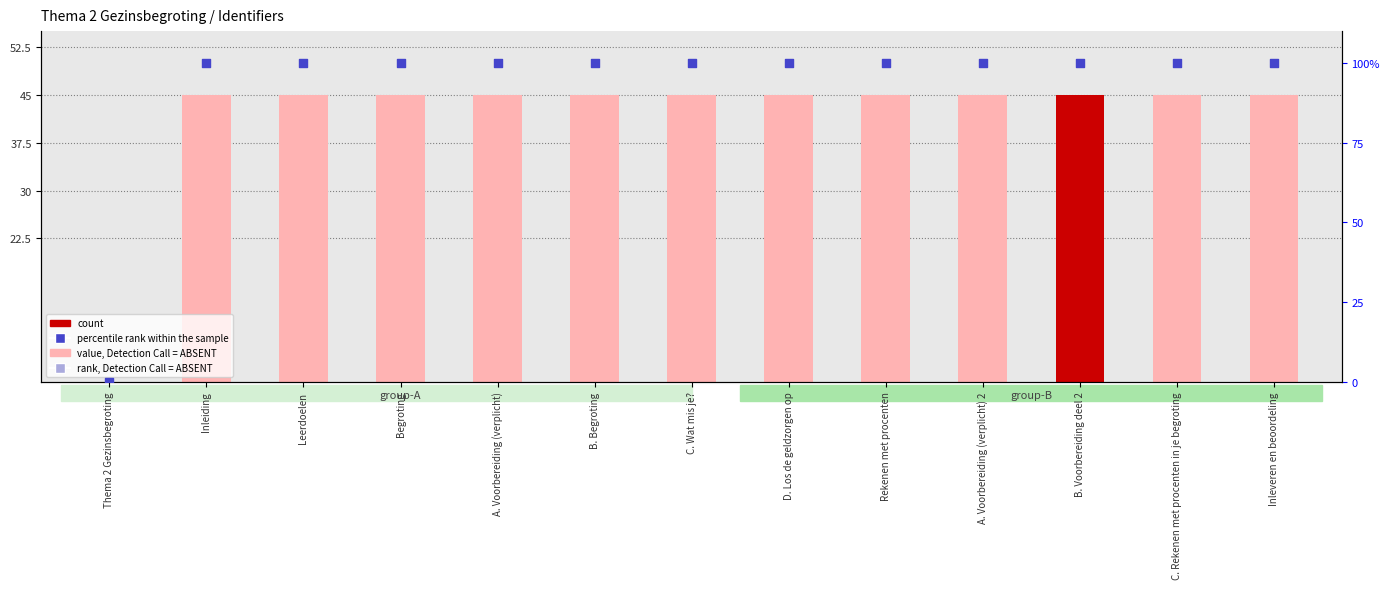

Is the value of count at D. Los de geldzorgen op greater than the value of percentile rank within the sample at A. Voorbereiding (verplicht) 2?

No